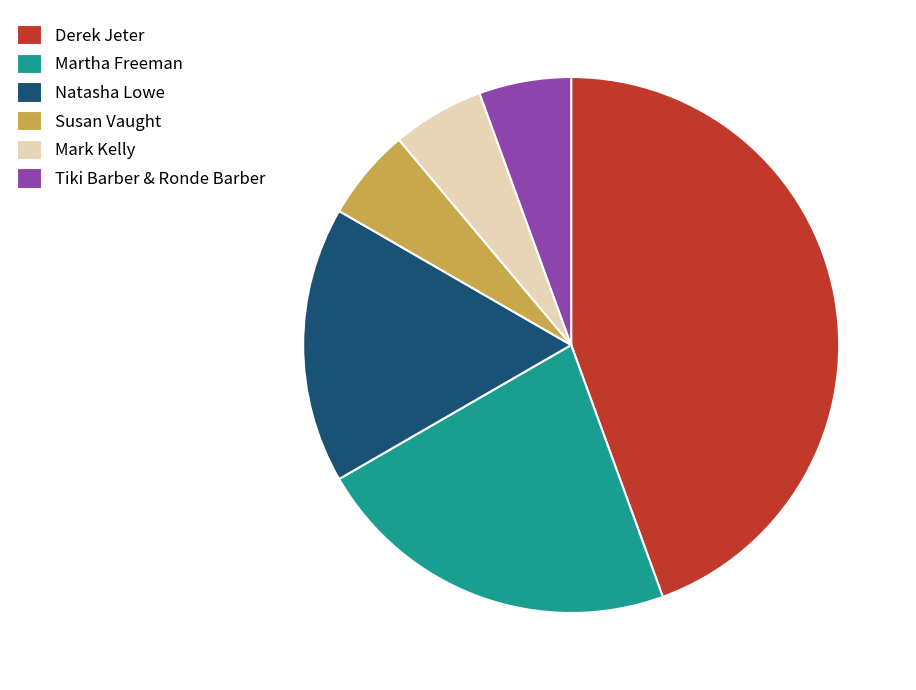

How many slices are in this pie chart?

6